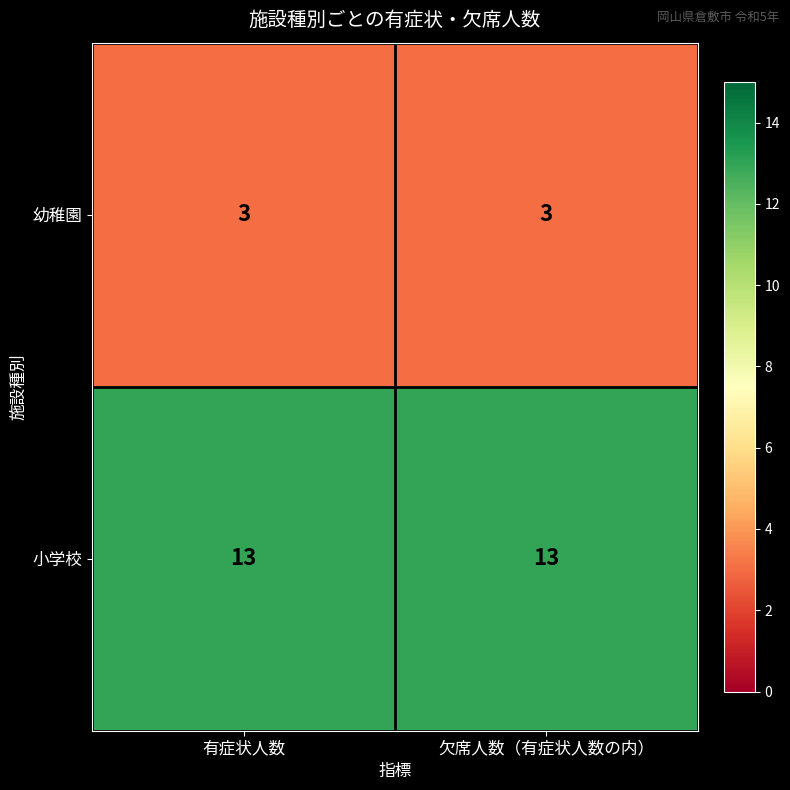

True or false: 小学校 has a value of 23 at 有症状人数.

False